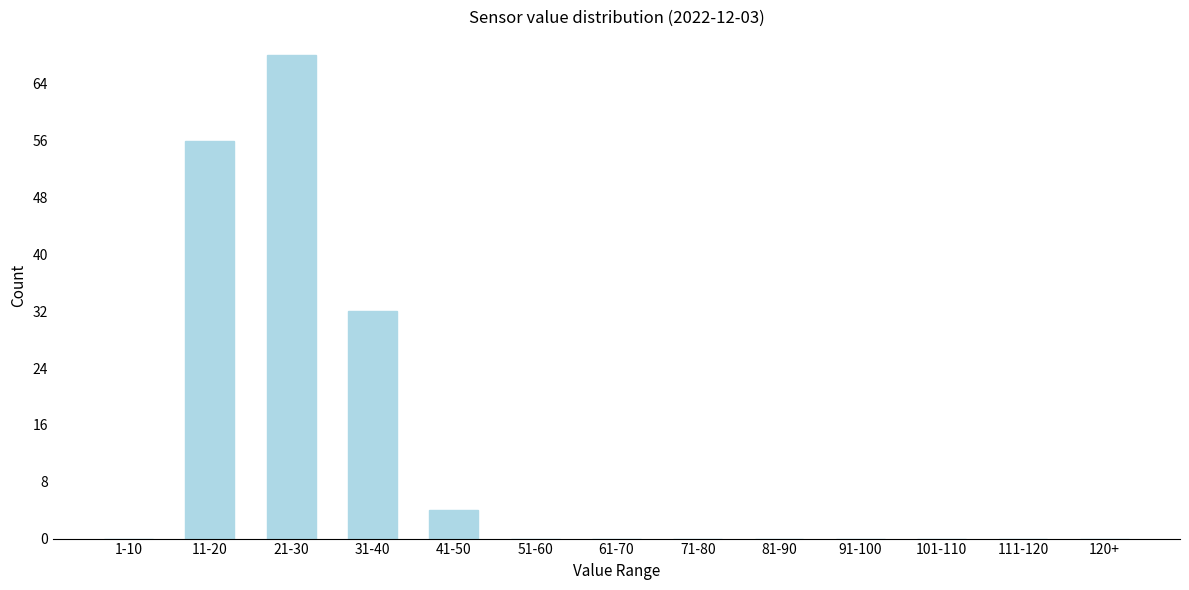

Reading left to right, transcribe all the data shown in this chart.

1-10=0	11-20=56	21-30=68	31-40=32	41-50=4	51-60=0	61-70=0	71-80=0	81-90=0	91-100=0	101-110=0	111-120=0	120+=0